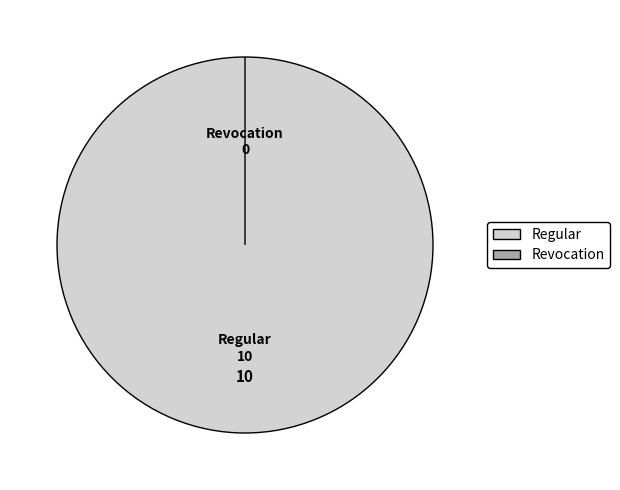

Which category has the smallest portion of the pie?

Revocation